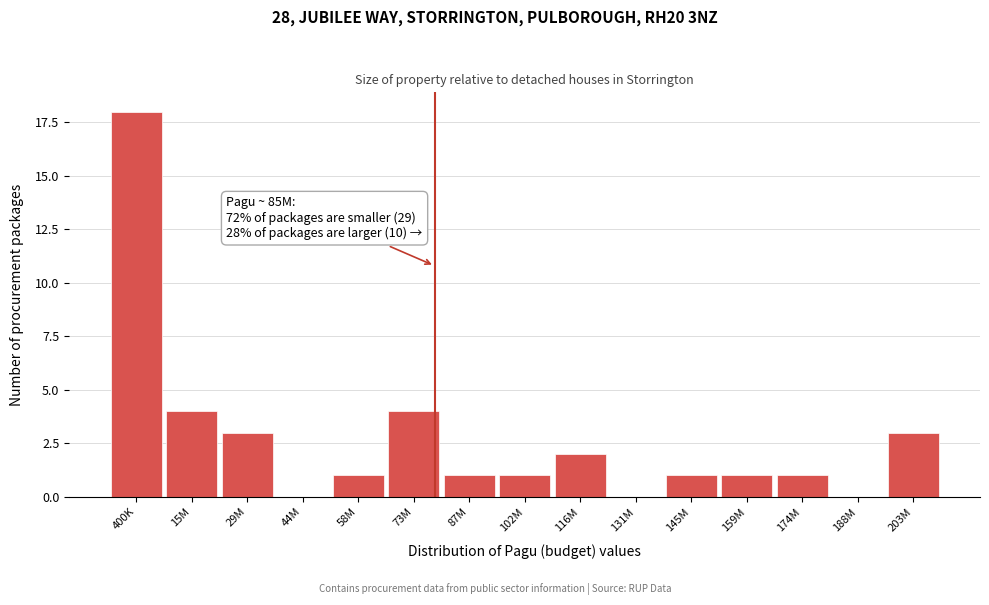

Reading left to right, extract all data points from this chart.

400K=18	15M=4	29M=3	44M=0	58M=1	73M=4	87M=1	102M=1	116M=2	131M=0	145M=1	159M=1	174M=1	188M=0	203M=3